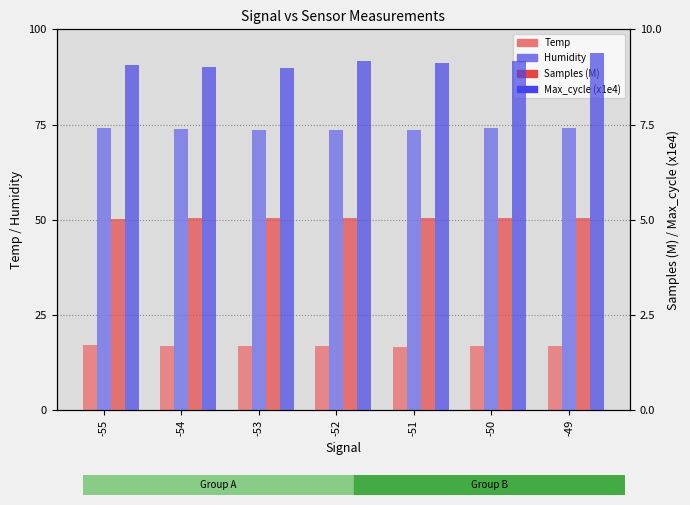

The Samples (M) series shows 5.0 at -55. True or false?

True